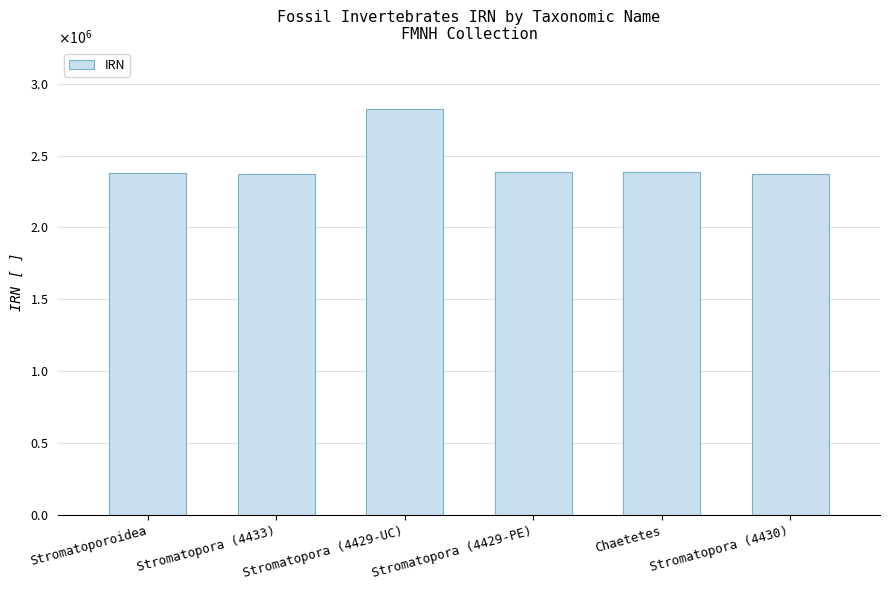

Does the chart contain any negative values?

No